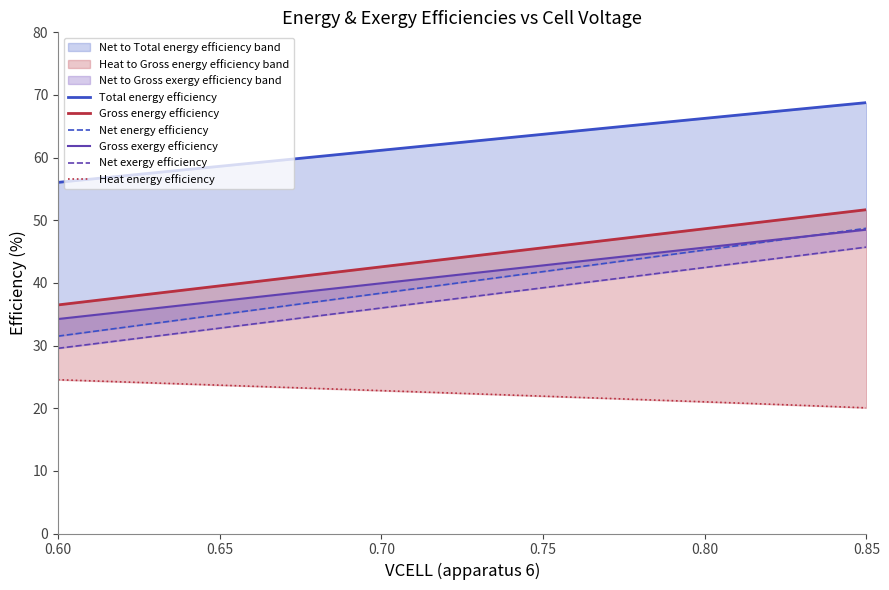

How many data points in Heat energy efficiency are above 22?

15